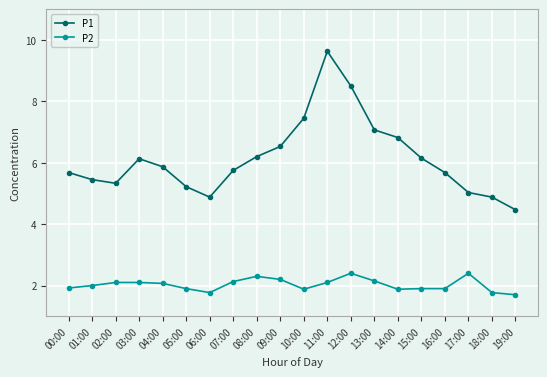

What is the label of the 17th point from the left?

16:00